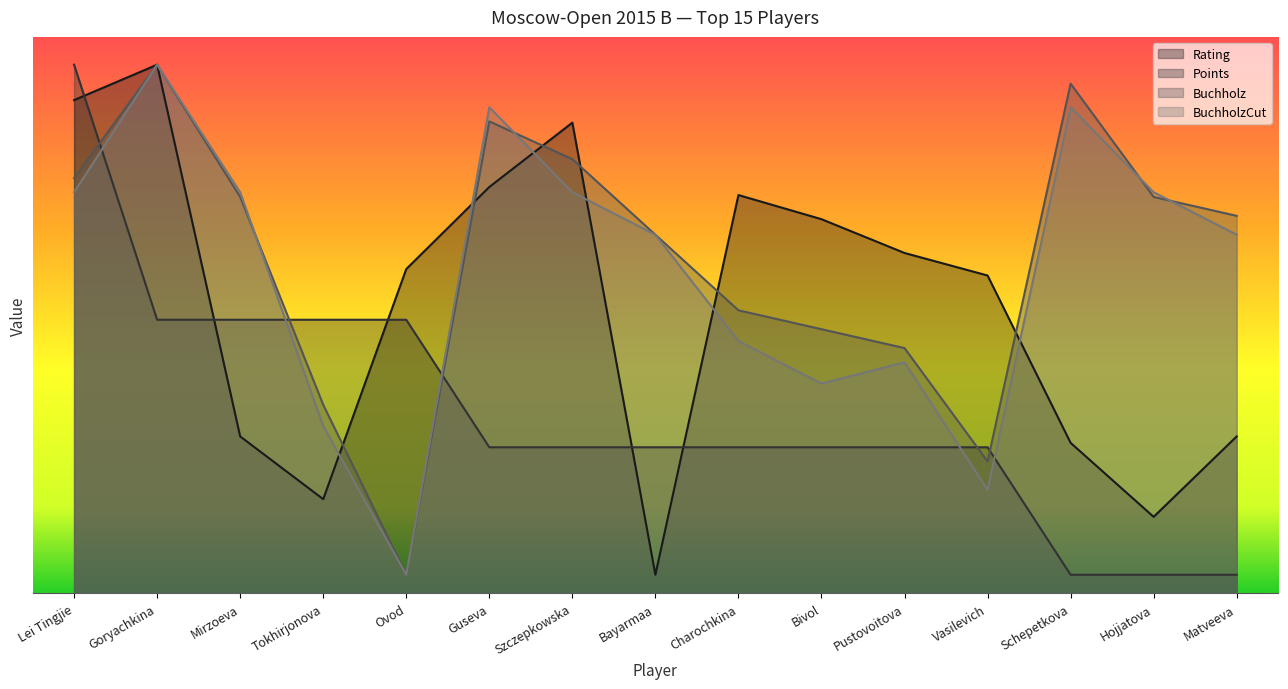

True or false: BuchholzCut and Rating cross at least once.

True